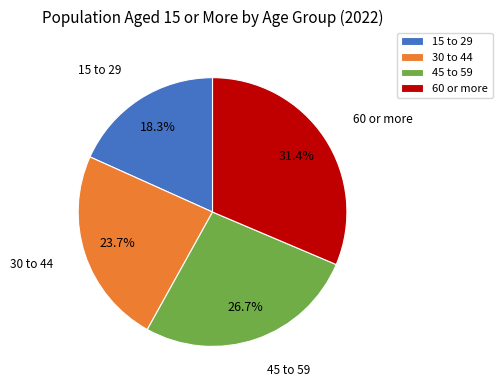

To the nearest percent, what portion does 45 to 59 represent?

27%